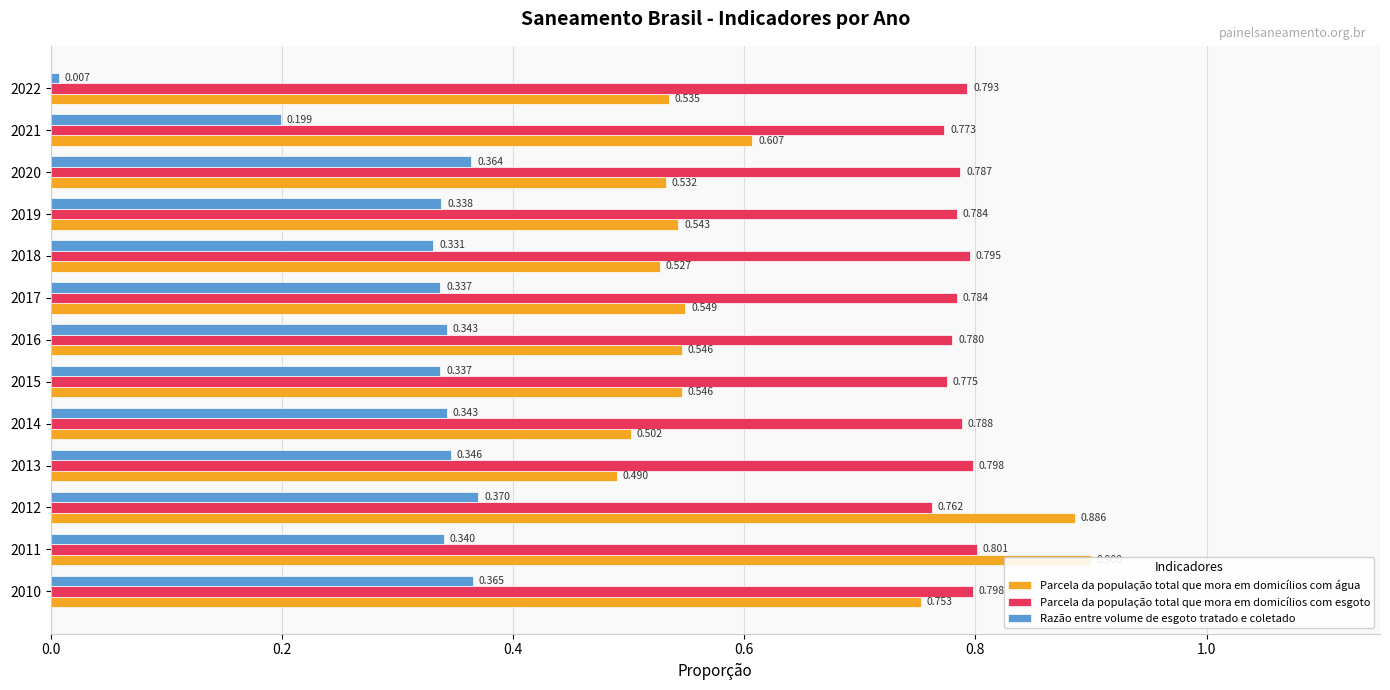

What is the sum of all Parcela da população total que mora em domicílios com esgoto values?

10.2